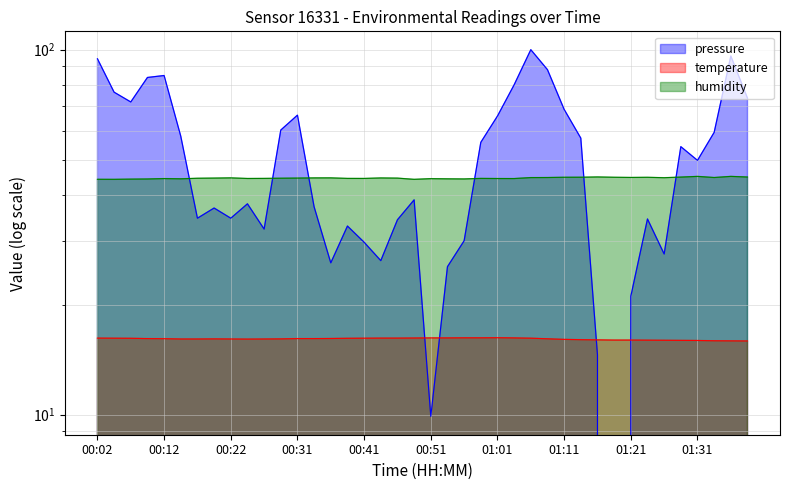

Rank the series at 00:46 from lowest to highest value.

temperature, pressure, humidity